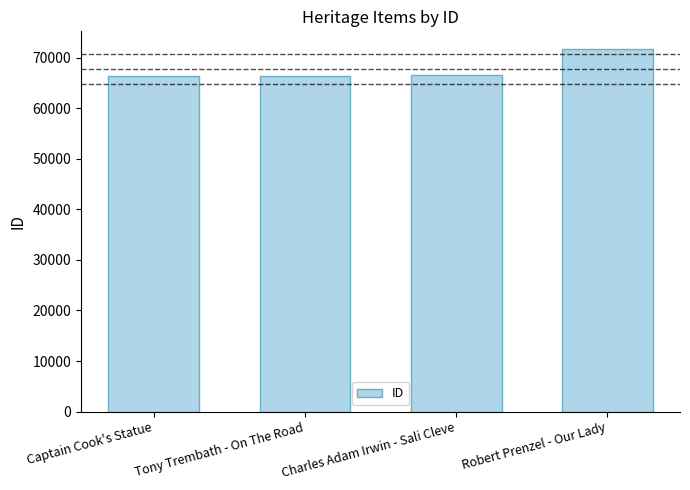

What is the label of the 2nd bar from the right?

Charles Adam Irwin - Sali Cleve